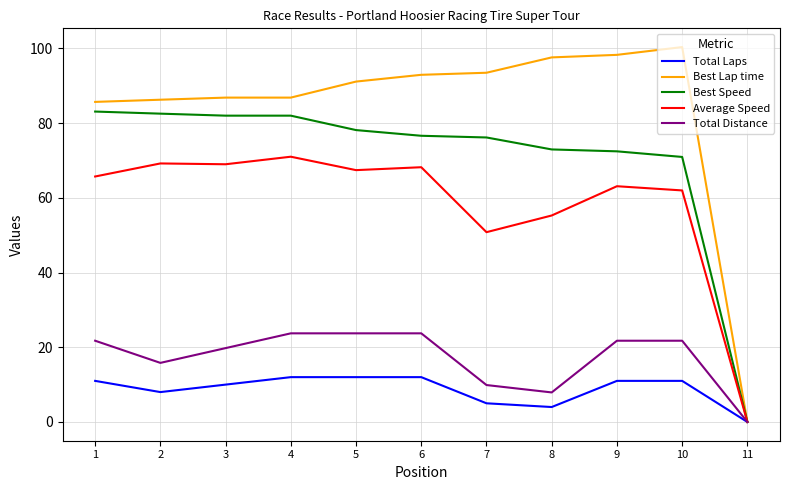

Which series has the largest total across all categories?

Best Lap time